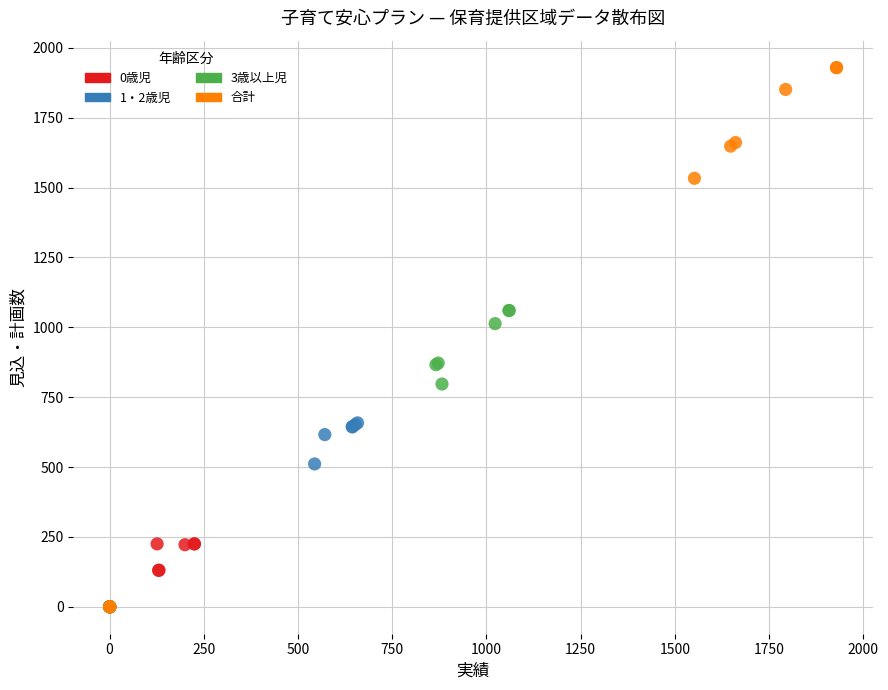

Which series has the largest Y range (max minus min)?

合計